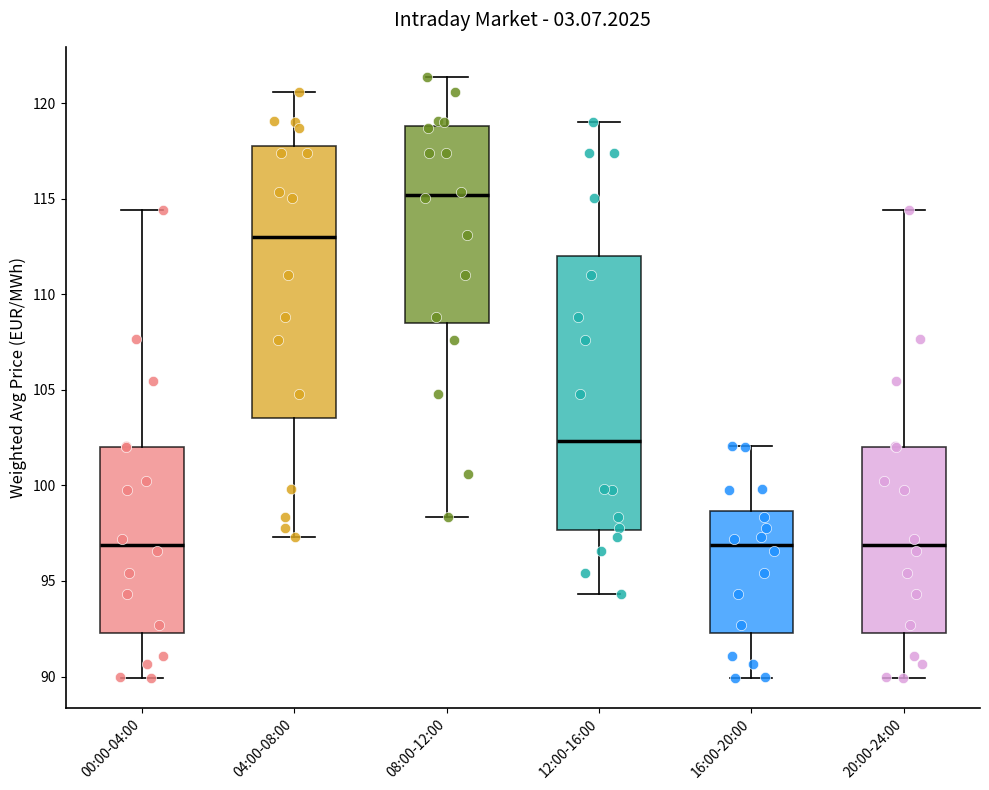

Where does the median line of the box for 12:00-16:00 sit on the y-axis? The values are not printed on the chart, so give them approximately, as read against the axis.

102.5